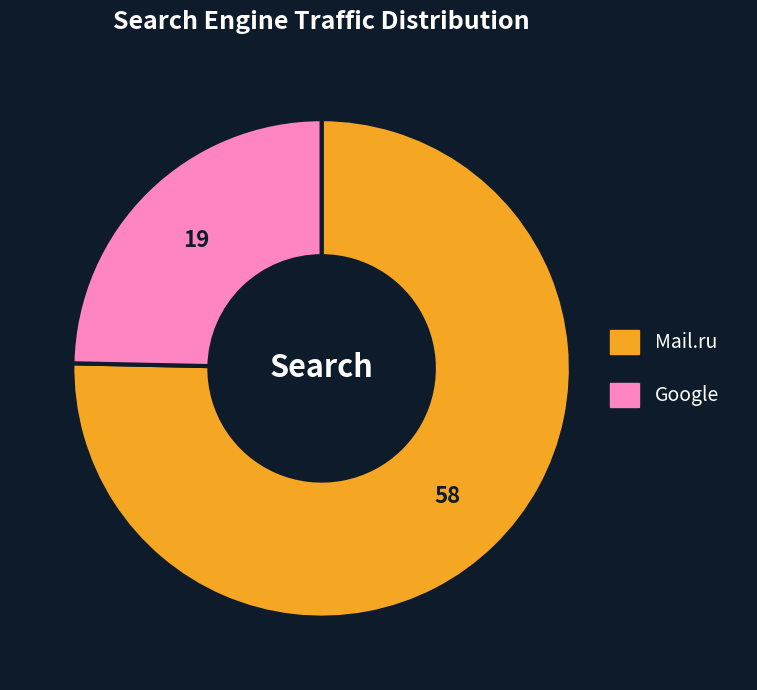

How many slices are in this pie chart?

2